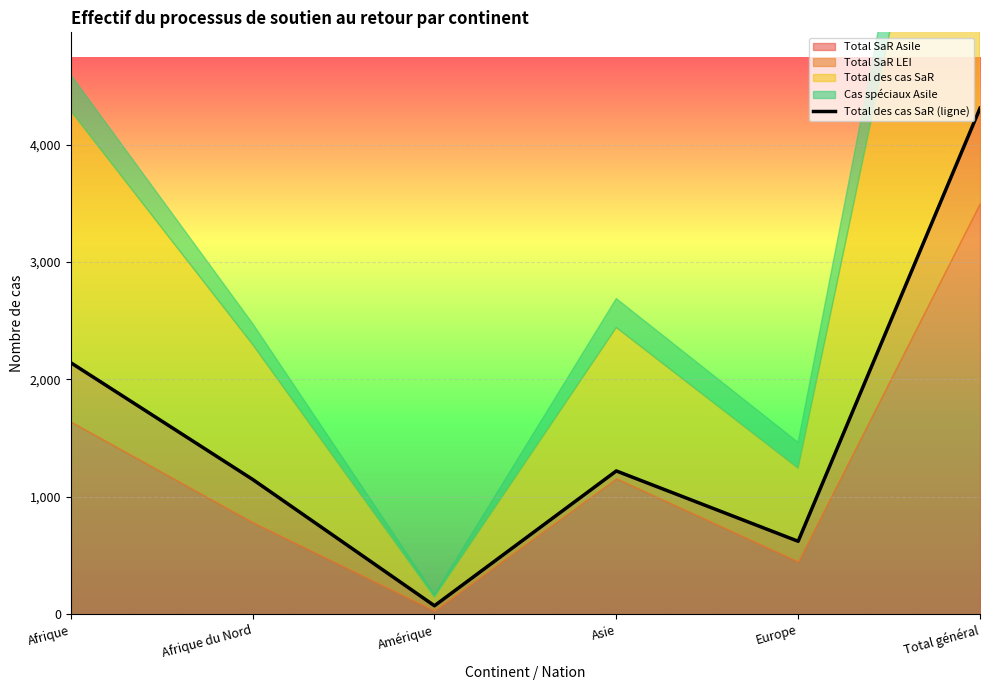

At which category does the chart reach its peak across all series?

Total général